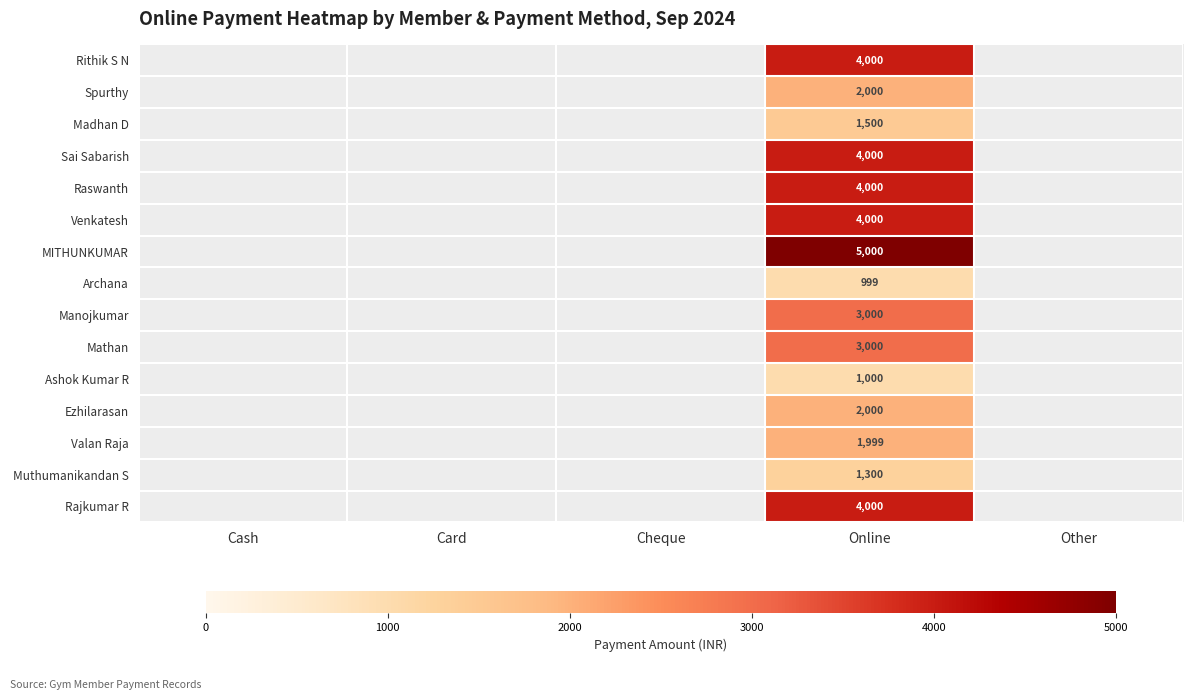

Is the value of Rithik S N at Online greater than the value of Manojkumar at Online?

Yes